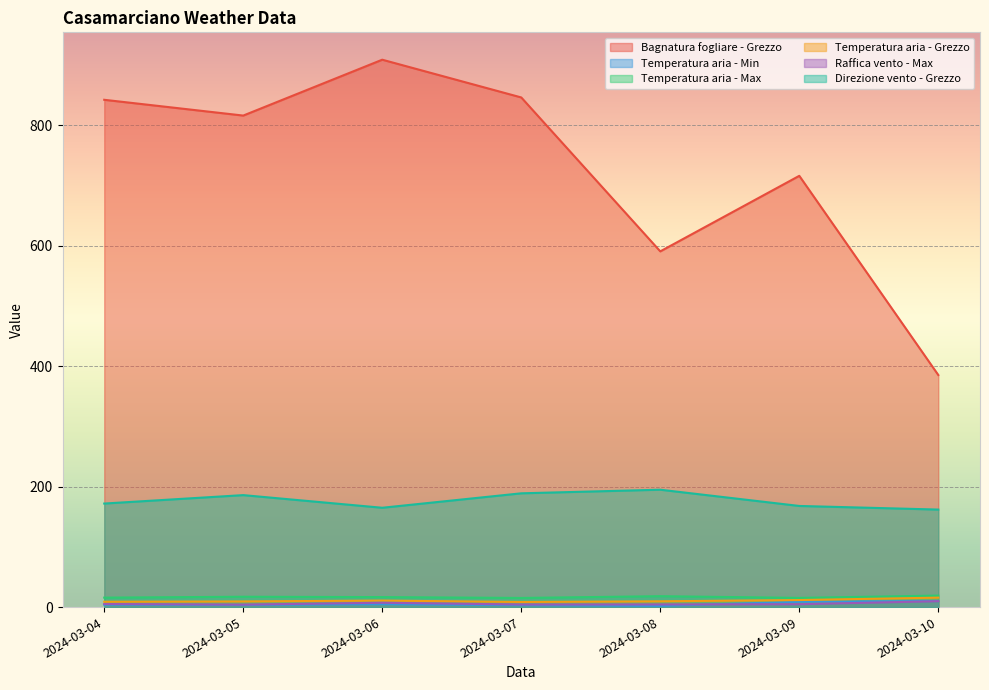

The value of Temperatura aria - Min at 2024-03-06 is 1.8. True or false?

False